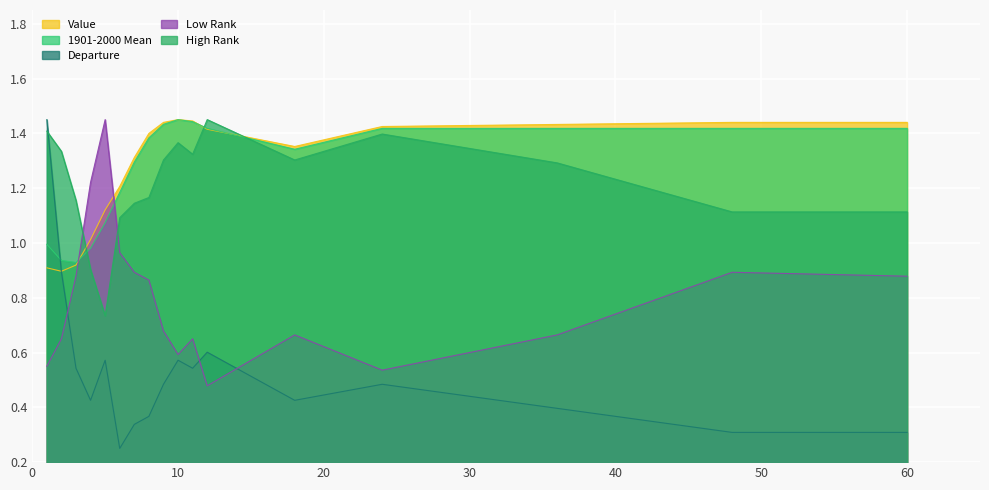

At which category does High Rank reach its first local peak?

10